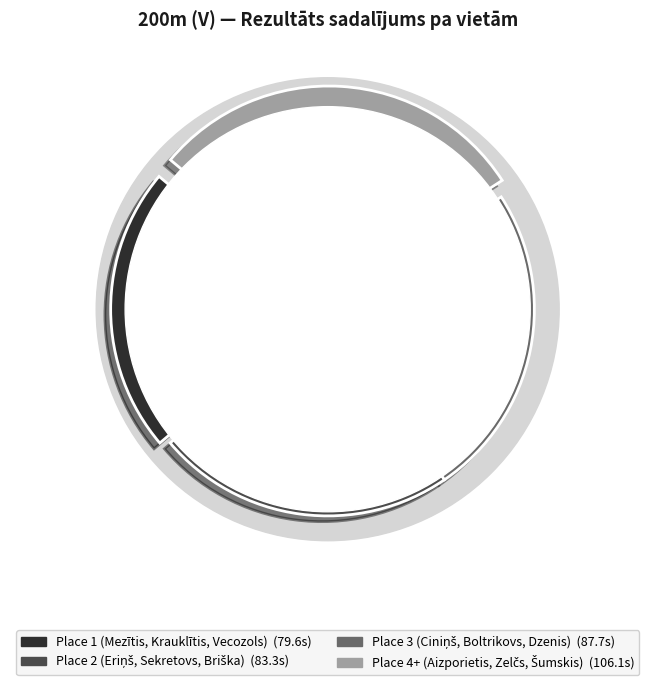

What percentage do Kristaps Briška and Guntars Zelčs together represent?

19.6%